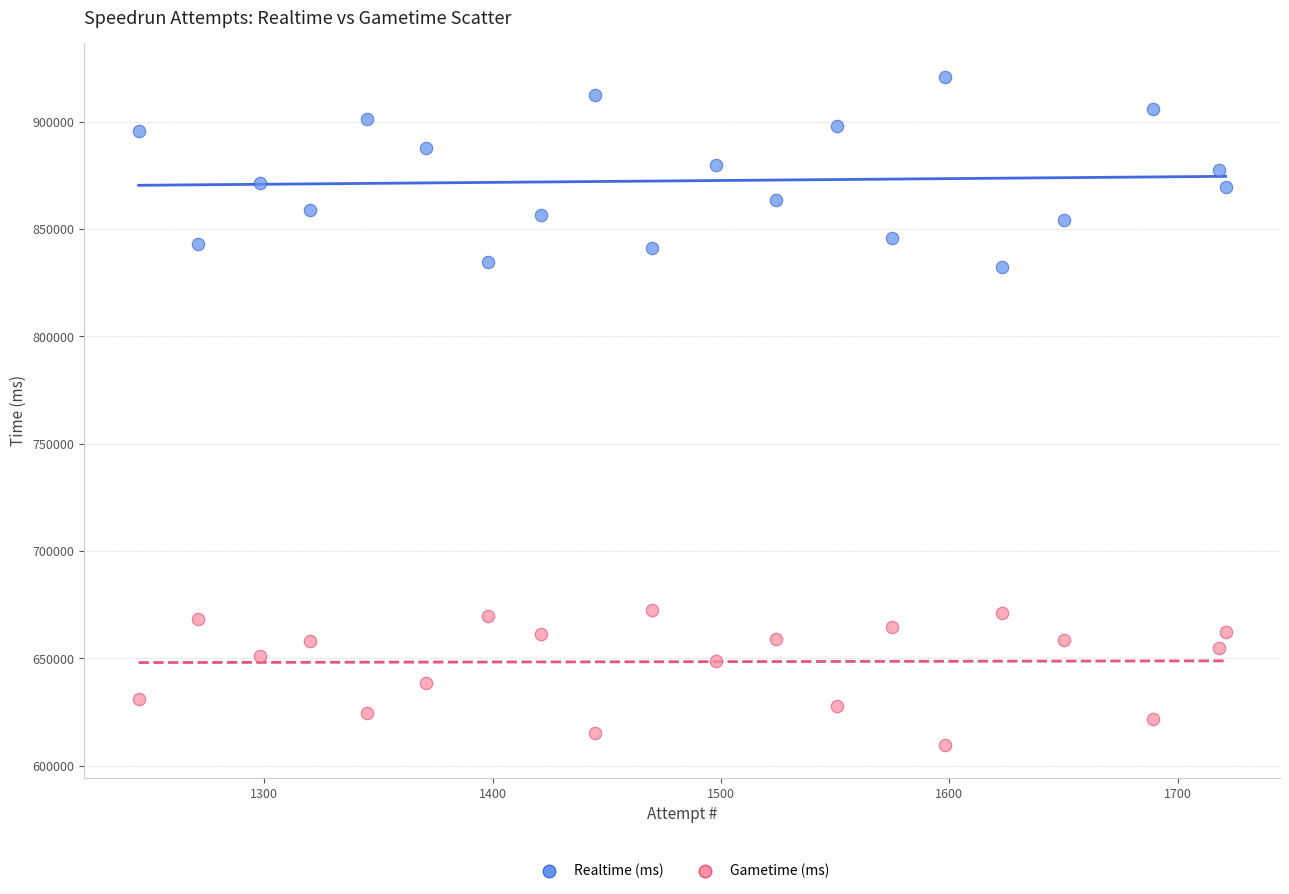

Which series reaches the maximum Y coordinate?

Realtime (ms)